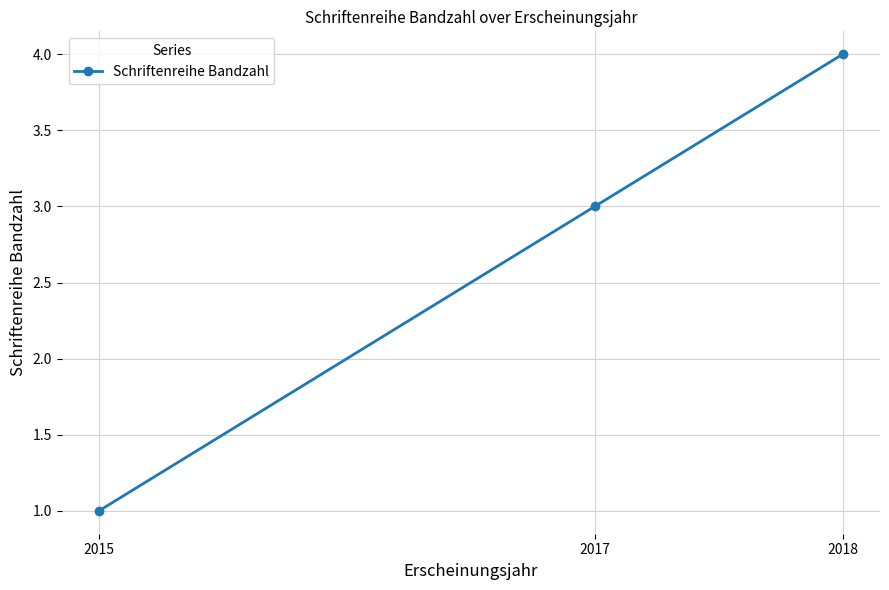

Which category has the lowest value across all series?

2015